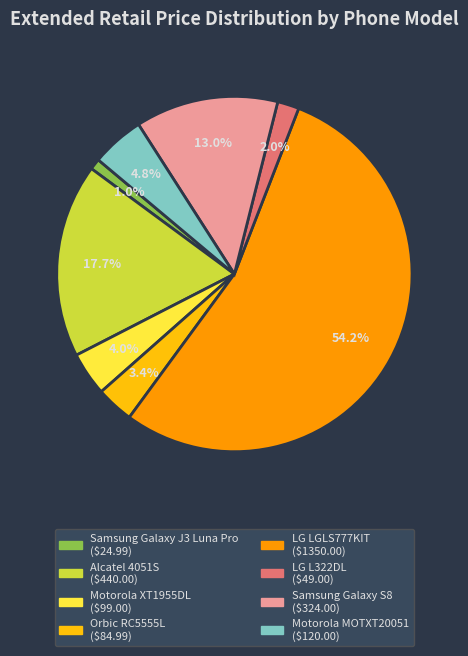

What percentage is the Samsung Galaxy J3 Luna Pro slice, to the nearest percent?

1%